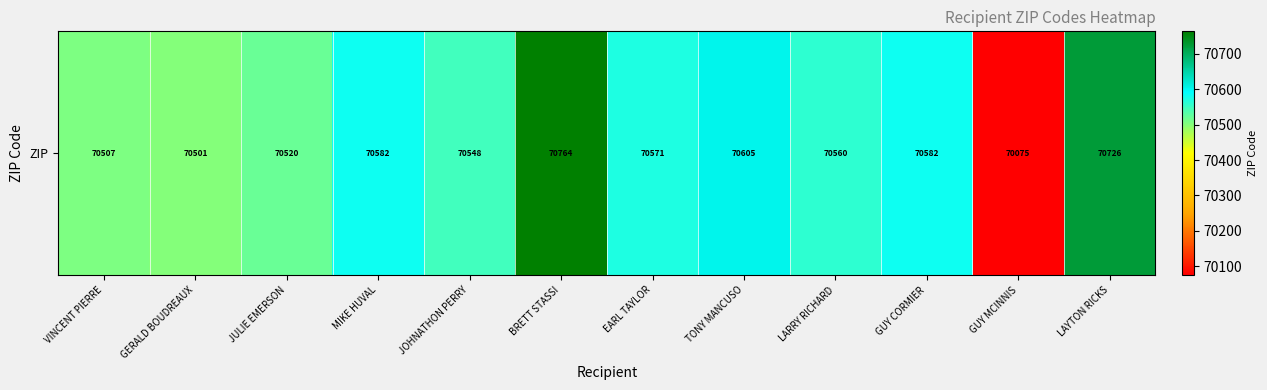

How many values are below 70571?

6